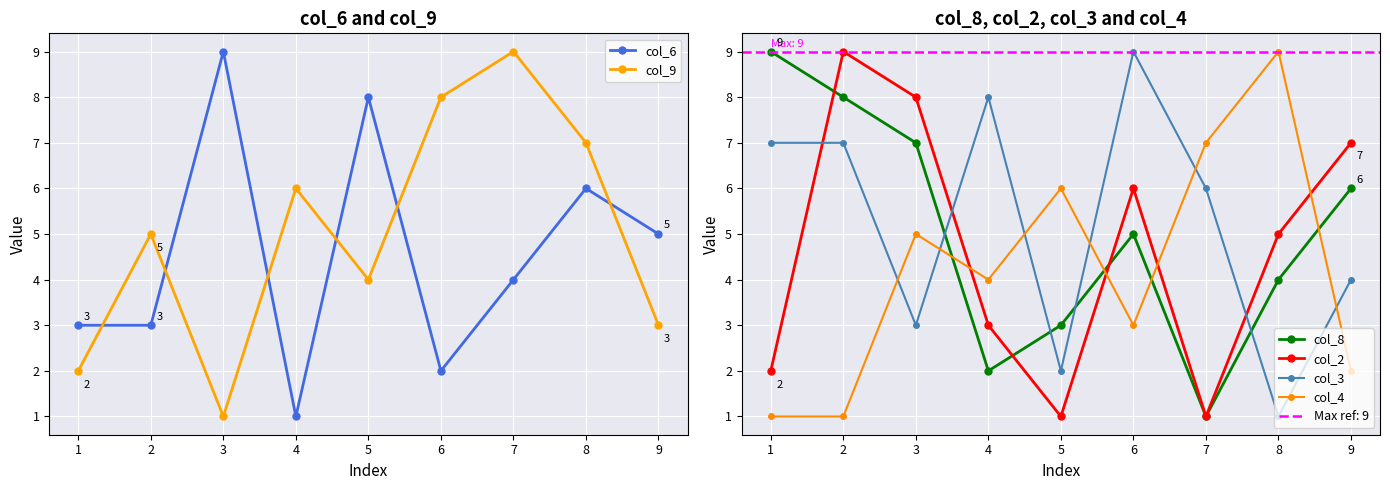

How many data points in col_6 are above 4?

4